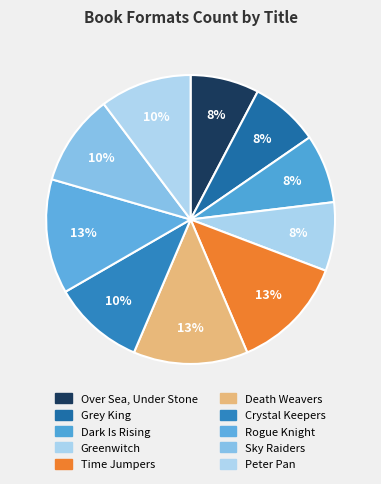

Count the number of slices in the pie.

10